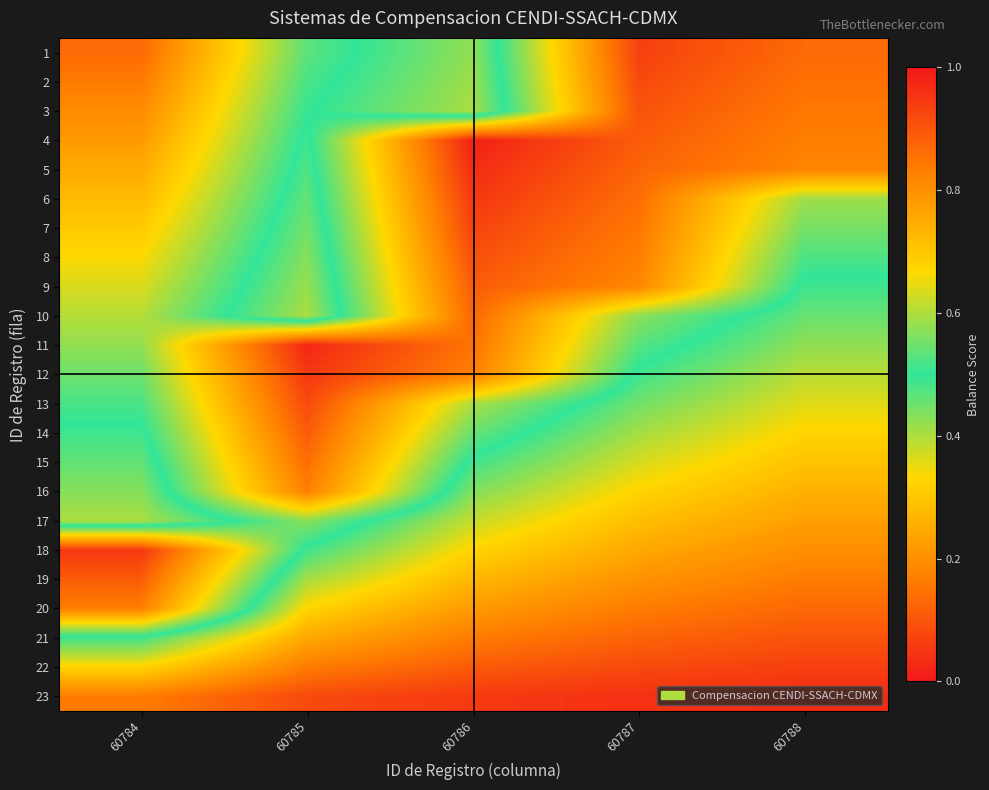

Reading right to left, transcribe all the data shown in this chart.

1: 60788=0.9	60787=0.9	60786=0.4	60785=0.5	60784=0.9
2: 60788=0.9	60787=0.9	60786=0.4	60785=0.5	60784=0.8
3: 60788=0.8	60787=0.9	60786=0.4	60785=0.5	60784=0.8
4: 60788=0.8	60787=0.9	60786=1.0	60785=0.5	60784=0.8
5: 60788=0.8	60787=0.9	60786=1.0	60785=0.5	60784=0.8
6: 60788=0.6	60787=0.9	60786=0.9	60785=0.5	60784=0.7
7: 60788=0.6	60787=0.8	60786=0.9	60785=0.4	60784=0.7
8: 60788=0.5	60787=0.8	60786=0.9	60785=0.4	60784=0.7
9: 60788=0.5	60787=0.8	60786=0.9	60785=0.4	60784=0.6
10: 60788=0.5	60787=0.6	60786=0.9	60785=0.4	60784=0.6
11: 60788=0.4	60787=0.5	60786=0.9	60785=1.0	60784=0.6
12: 60788=0.4	60787=0.5	60786=0.8	60785=0.9	60784=0.5
13: 60788=0.4	60787=0.4	60786=0.6	60785=0.9	60784=0.5
14: 60788=0.3	60787=0.4	60786=0.5	60785=0.9	60784=0.5
15: 60788=0.3	60787=0.4	60786=0.5	60785=0.9	60784=0.5
16: 60788=0.3	60787=0.3	60786=0.4	60785=0.8	60784=0.4
17: 60788=0.2	60787=0.3	60786=0.4	60785=0.6	60784=0.4
18: 60788=0.2	60787=0.2	60786=0.3	60785=0.5	60784=0.9
19: 60788=0.2	60787=0.2	60786=0.3	60785=0.4	60784=0.9
20: 60788=0.1	60787=0.2	60786=0.2	60785=0.3	60784=0.8
21: 60788=0.1	60787=0.1	60786=0.2	60785=0.2	60784=0.5
22: 60788=0.1	60787=0.1	60786=0.1	60785=0.2	60784=0.3
23: 60788=0.0	60787=0.0	60786=0.1	60785=0.1	60784=0.2